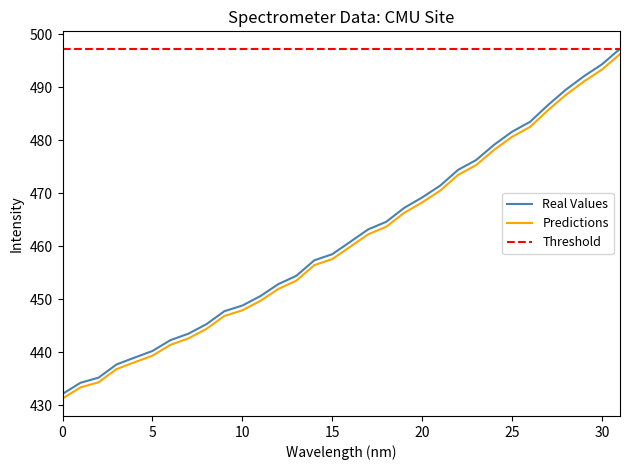

The x series shows 457.6 at 15. True or false?

True